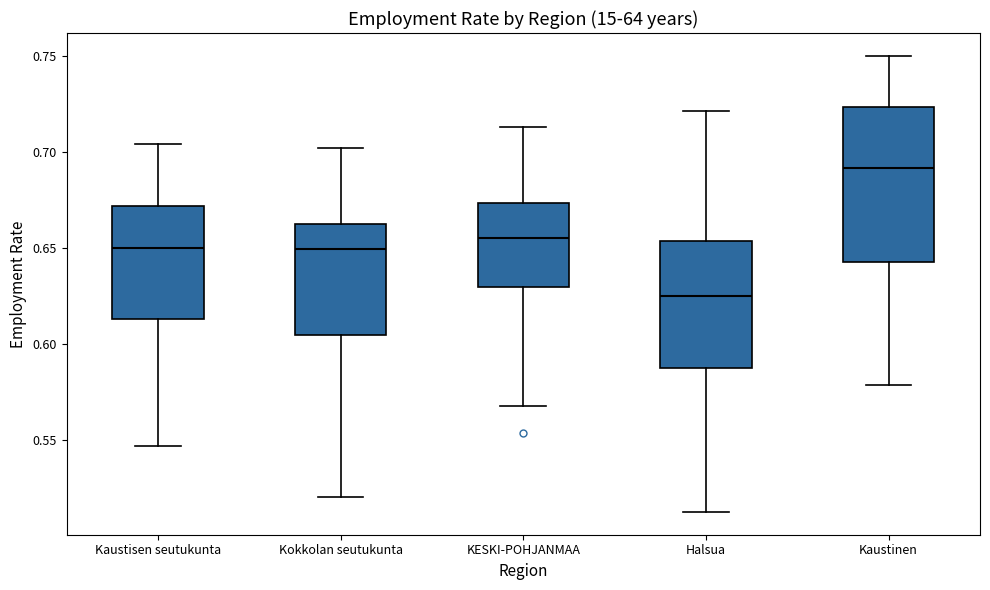

Which box's median line is the highest?

Kaustinen